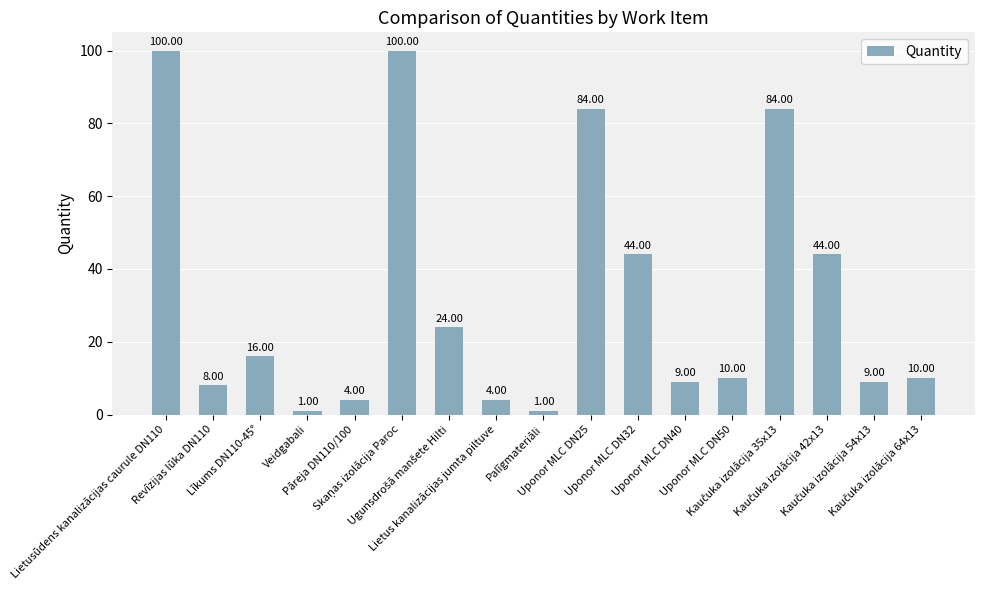

What is the average value?

32